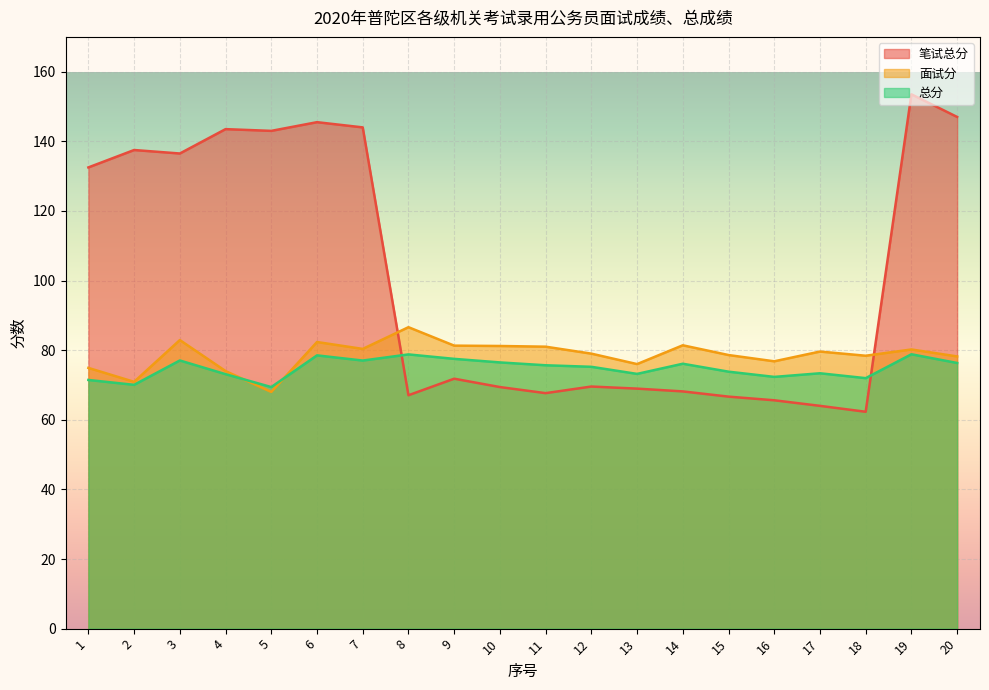

How many lines are shown in the chart?

3